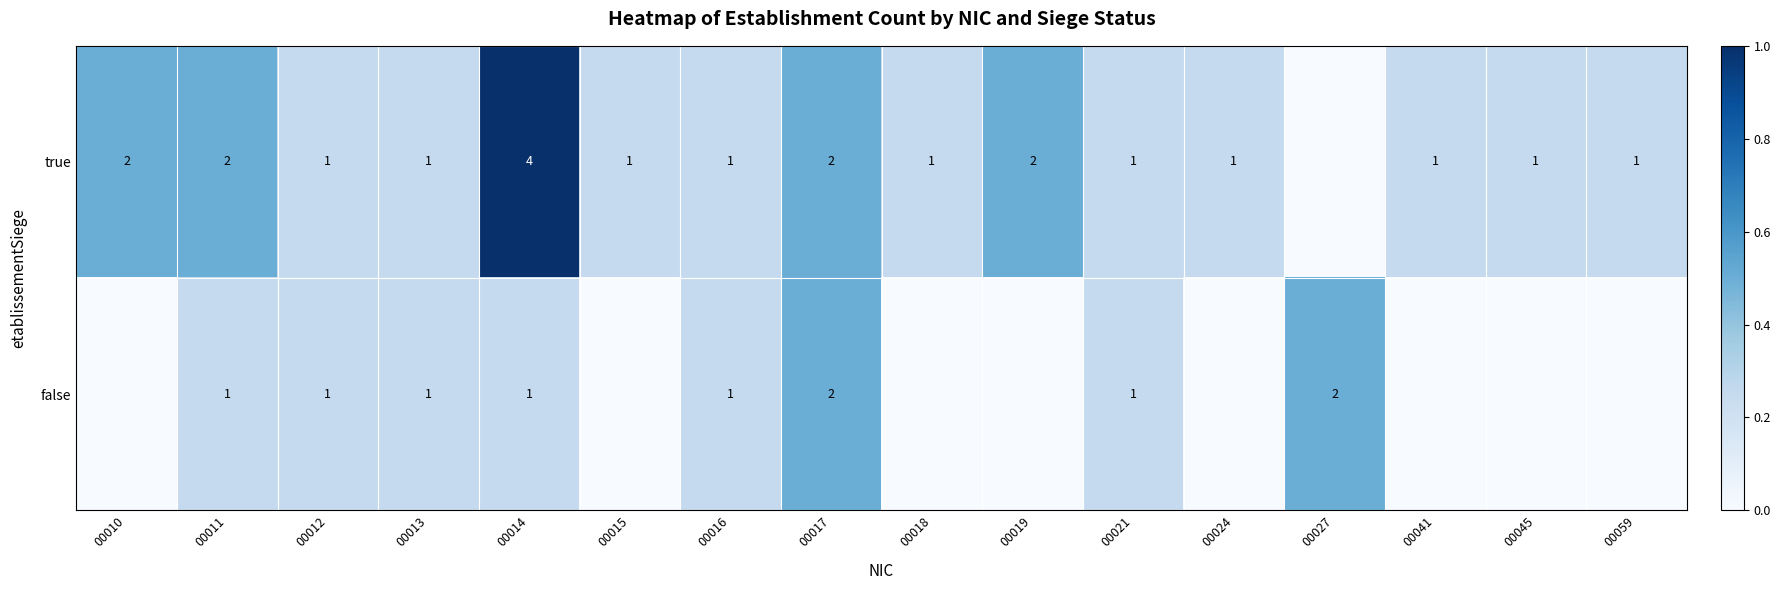

True or false: false has a value of 1 at 00013.

True